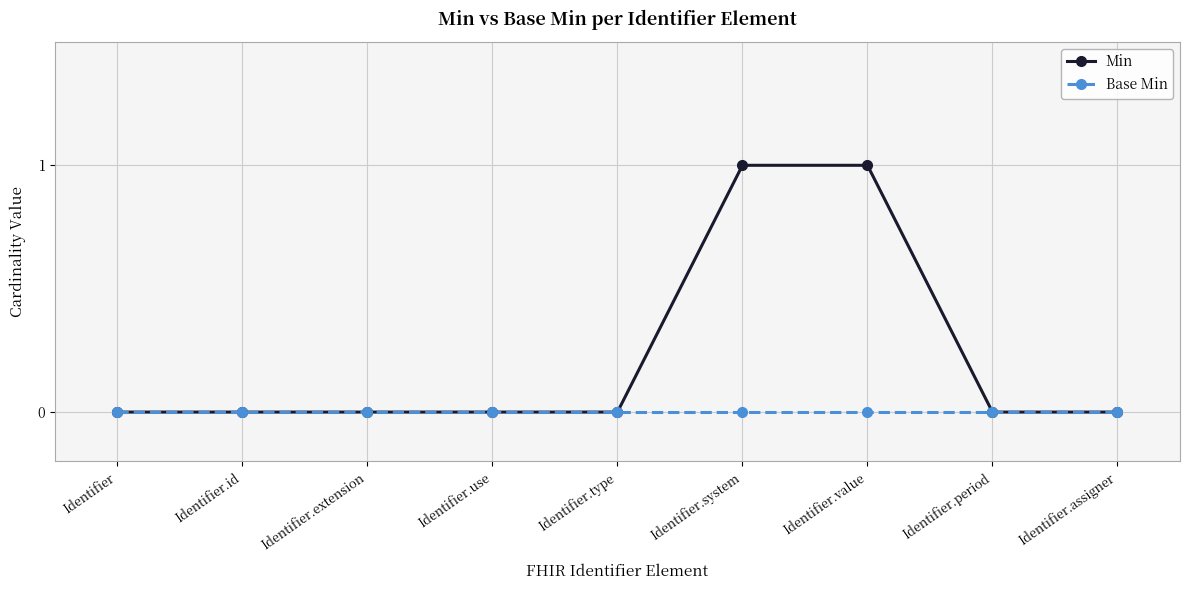

List the series in order of their overall mean, highest first.

Min, Base Min